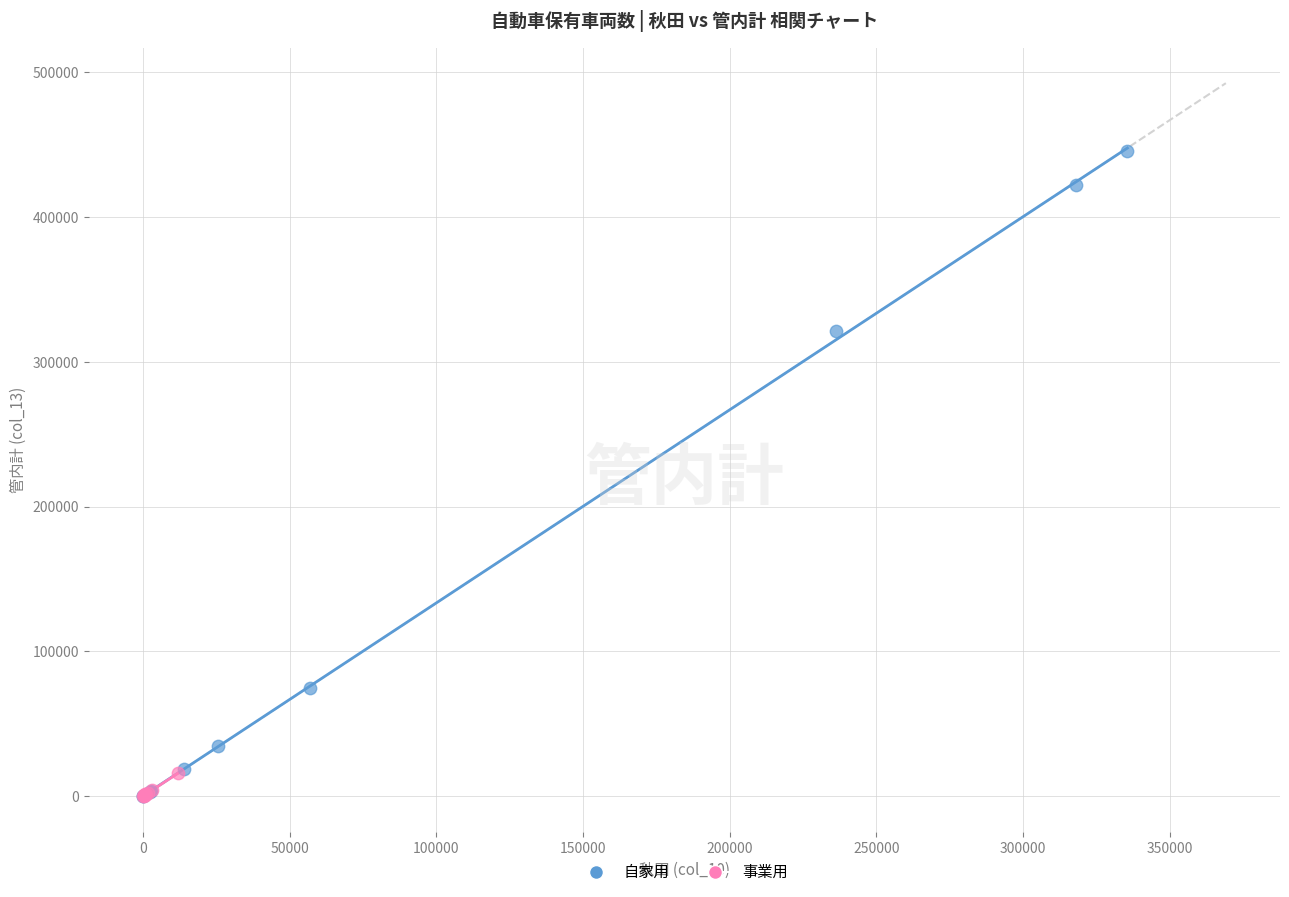

What are all the series names shown in the legend?

自家用, 事業用